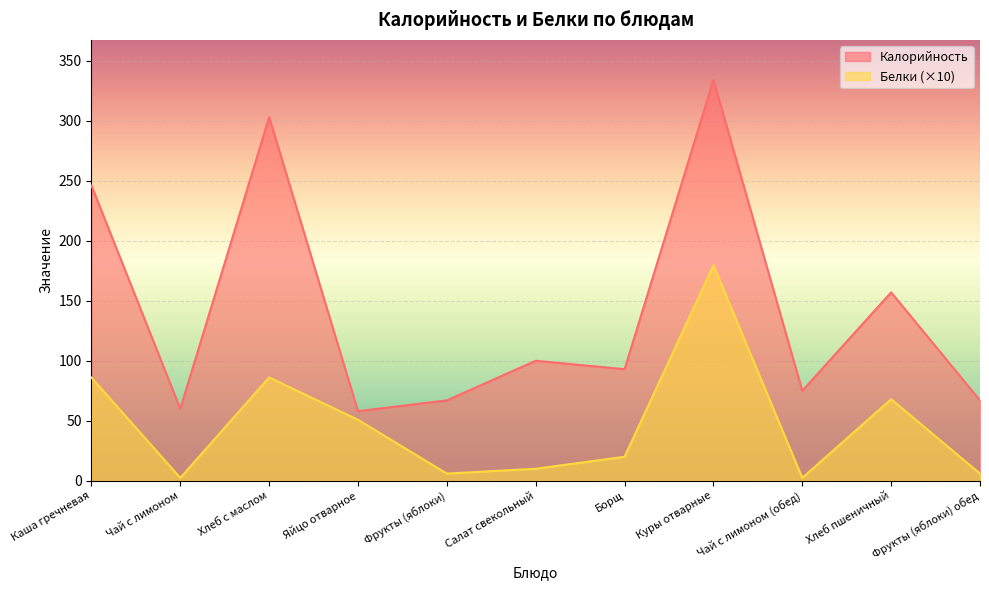

How many series are shown in this chart?

2